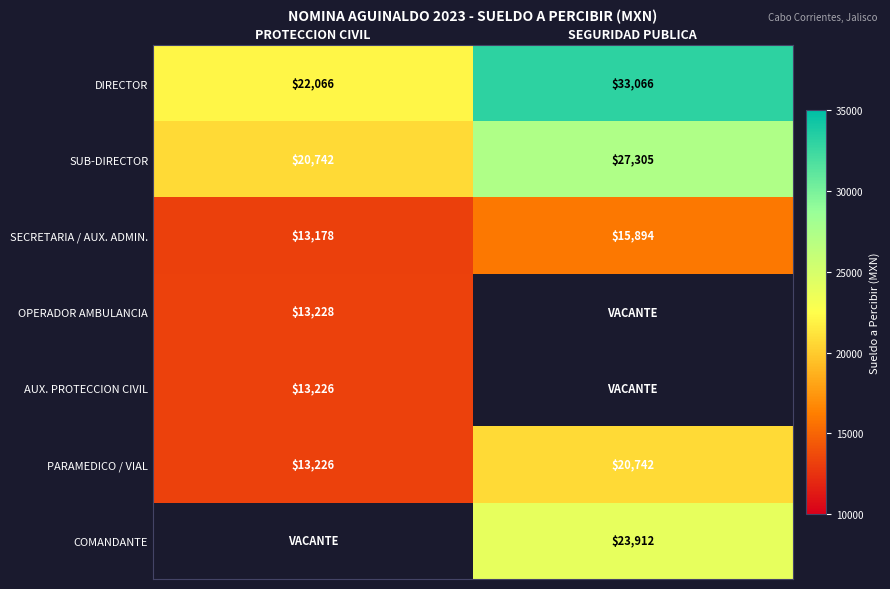

What is the average value of the DIRECTOR series?

27566.0